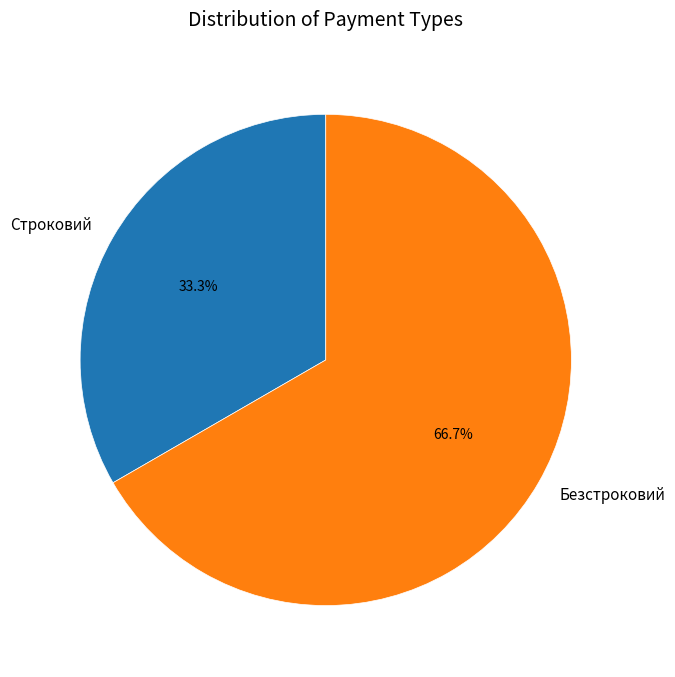

Count the number of slices in the pie.

2